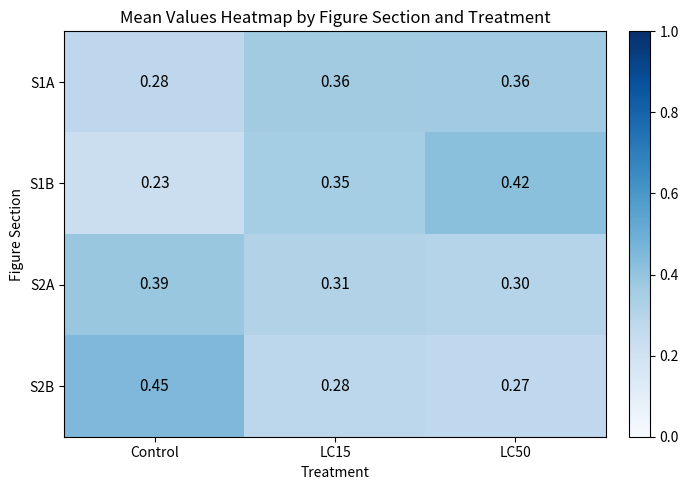

Is the value of S2A at Control greater than the value of S2B at Control?

No